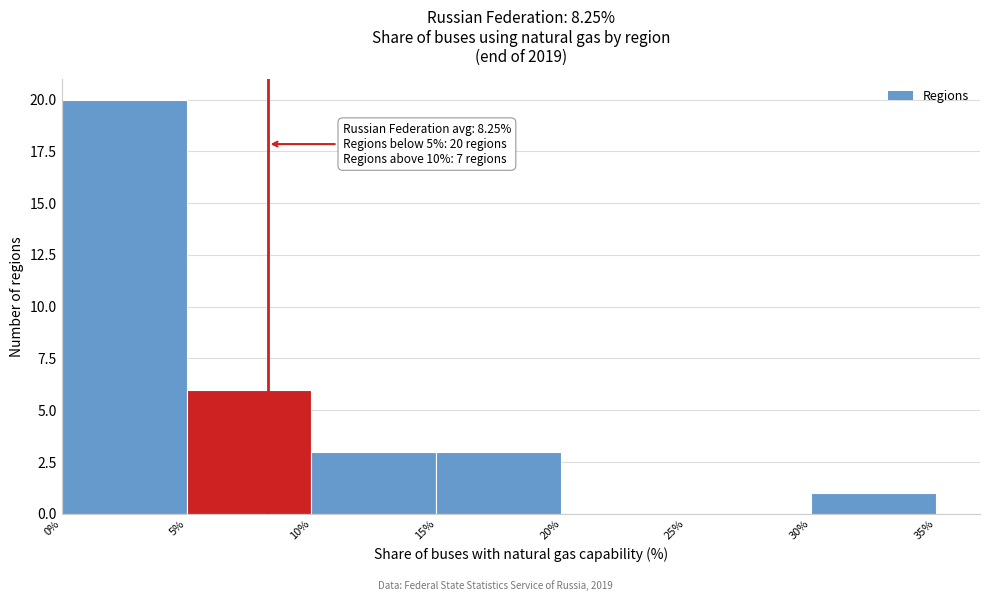

Which range on the x-axis has the tallest bar?

0% to 5%